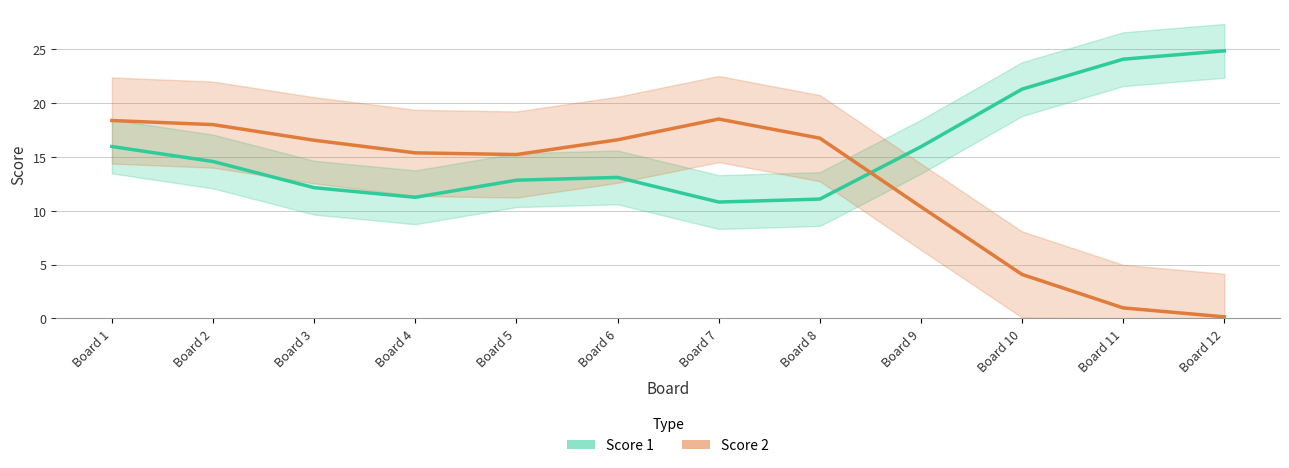

At Board 12, list the series in order from smallest to largest.

Score 2 line, Score 1 line